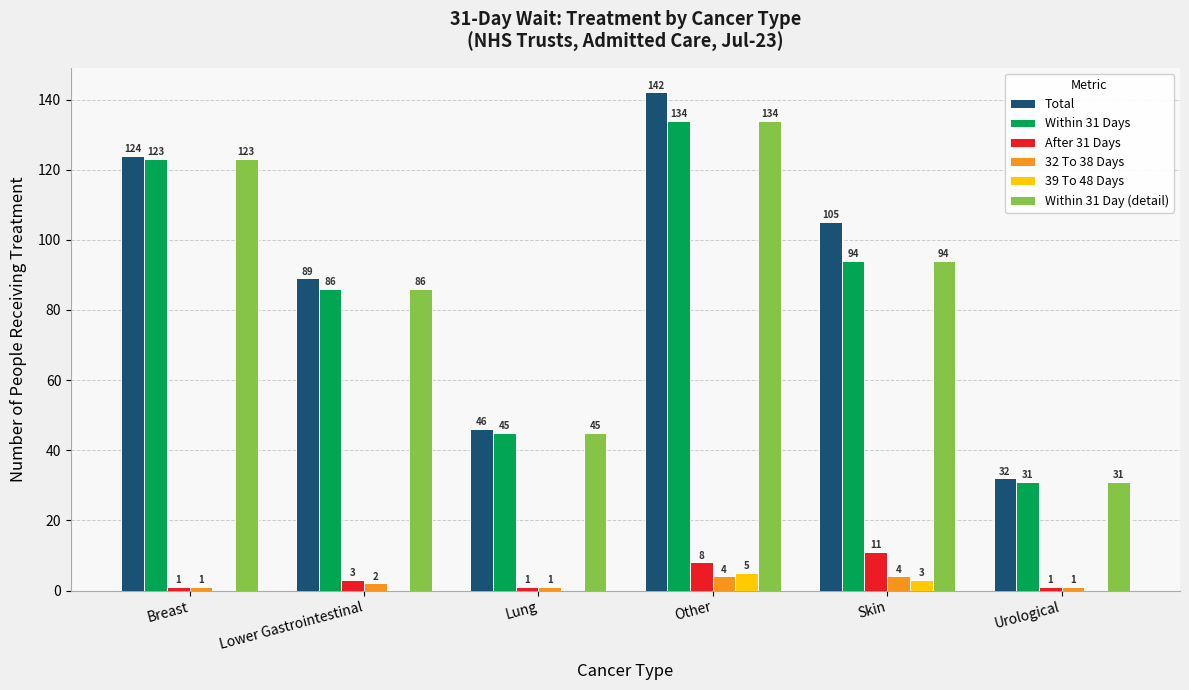

Are the bars horizontal?

No